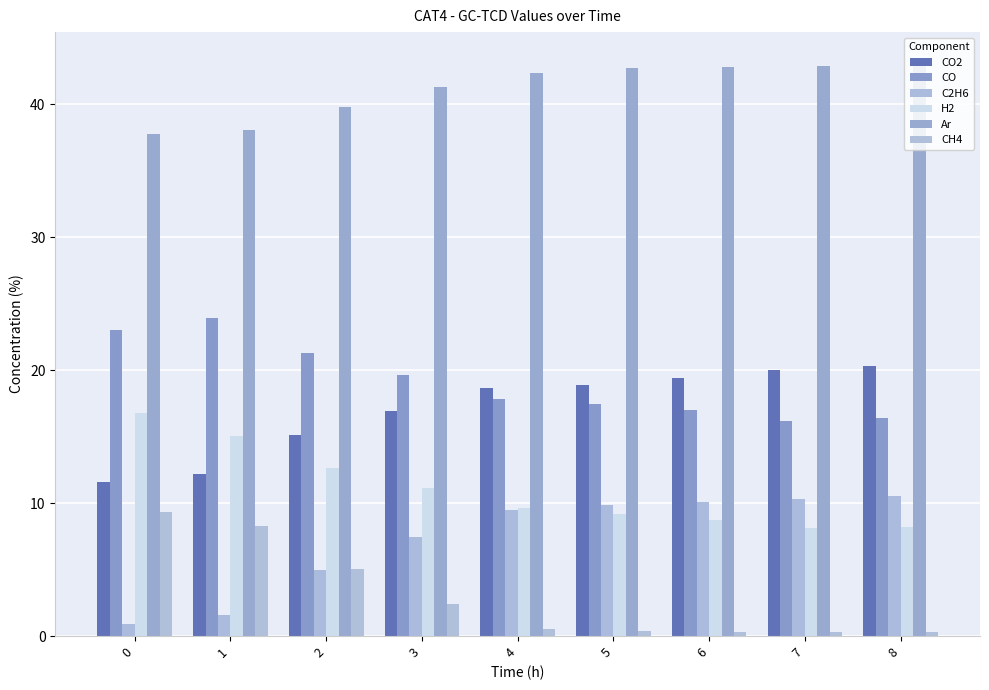

At which category does the chart reach its peak across all series?

8